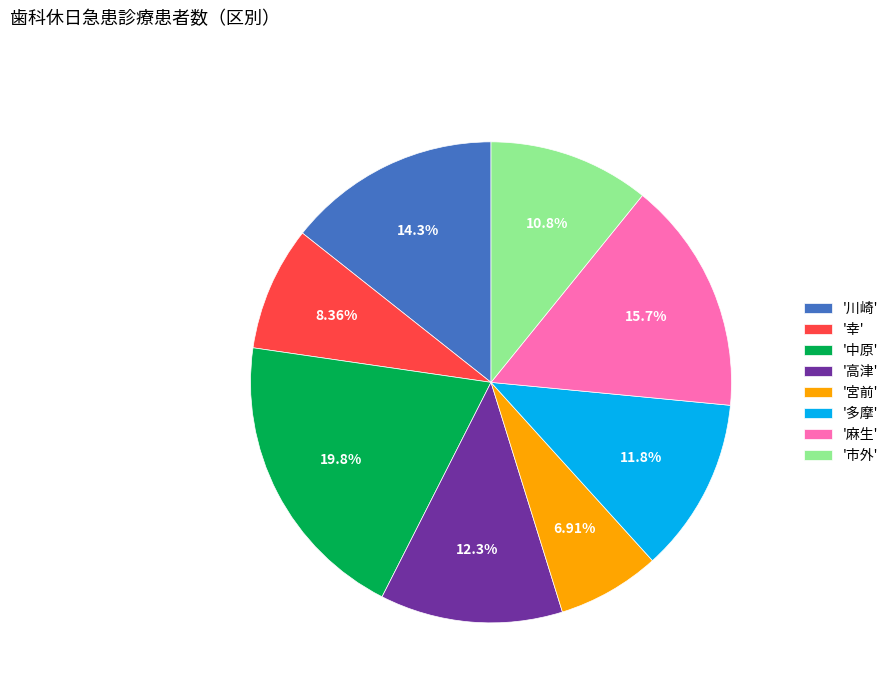

Rank the categories by value from lowest to highest.

'宮前', '幸', '市外', '多摩', '高津', '川崎', '麻生', '中原'